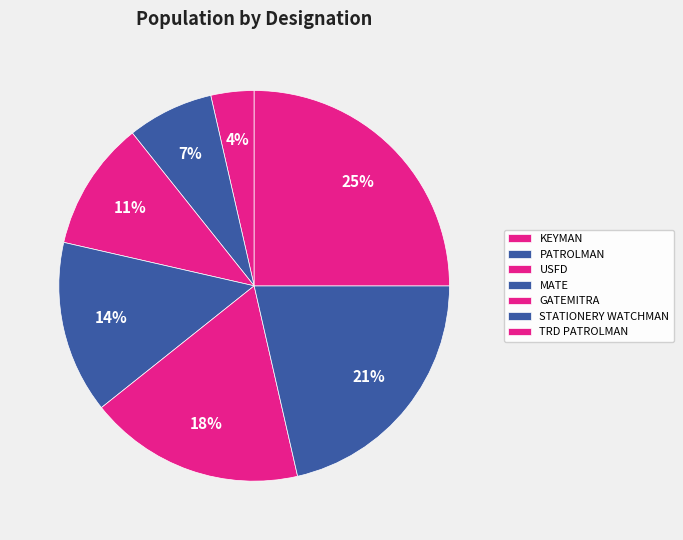

What percentage is the TRD PATROLMAN slice, to the nearest percent?

25%